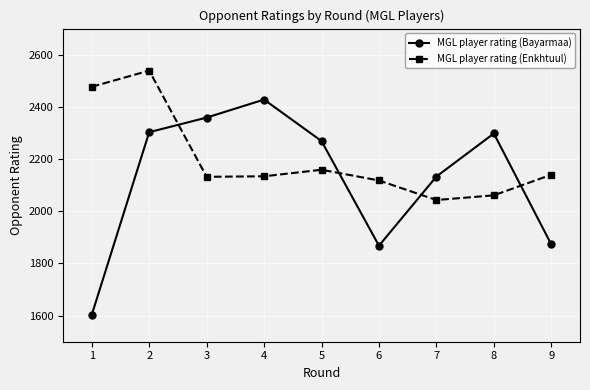

True or false: MGL player rating (Enkhtuul) has more than 1 points higher than both neighbors.

True